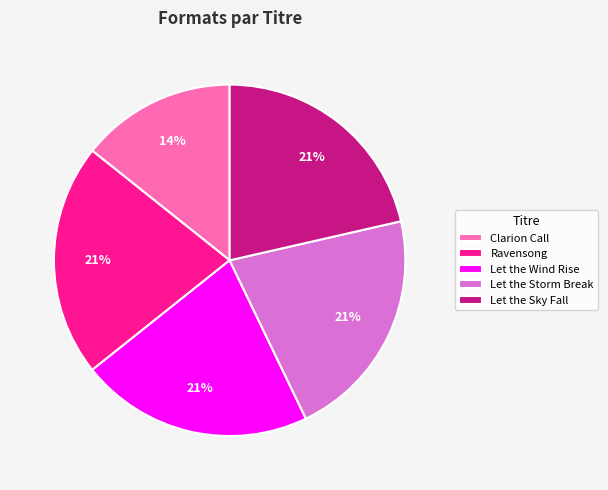

Count the number of slices in the pie.

5